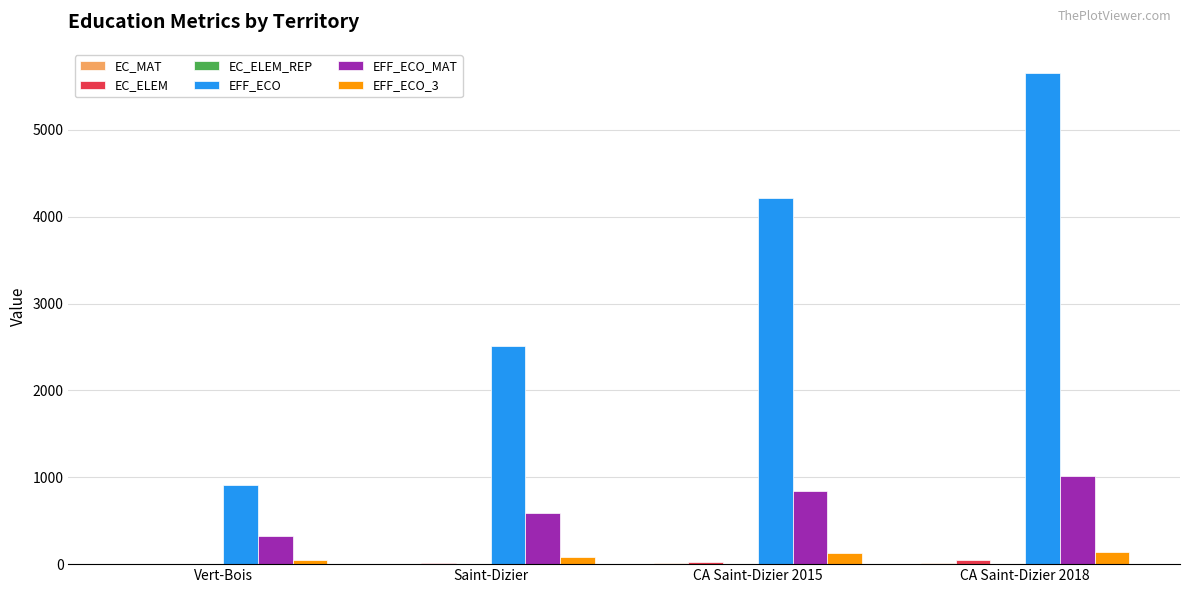

Which label corresponds to the largest value in the chart?

CA Saint-Dizier 2018